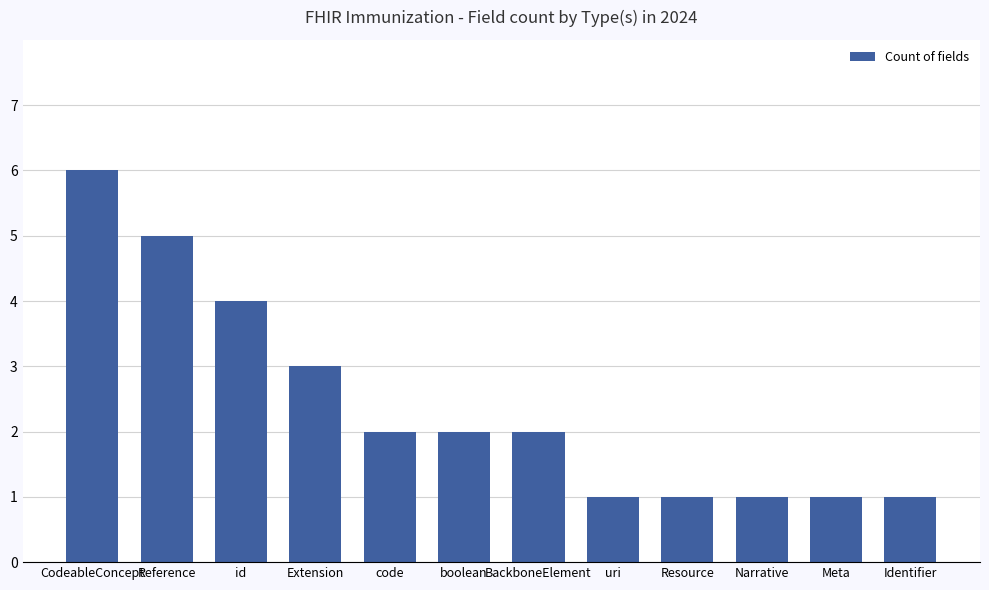

What is the sum of all values?

29